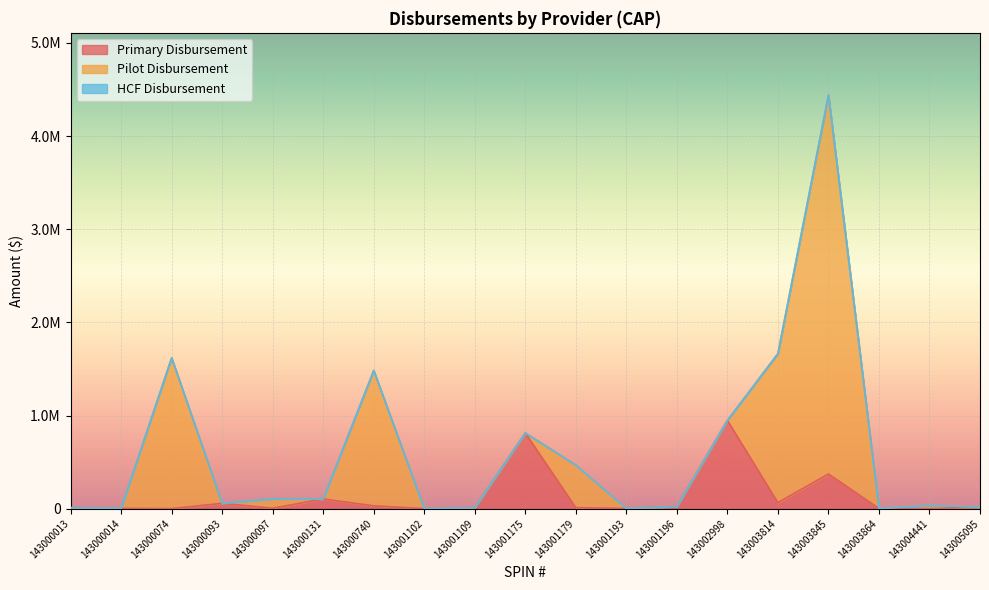

Where do Primary Disbursement and Pilot Disbursement first cross each other?

143000014 and 143000074